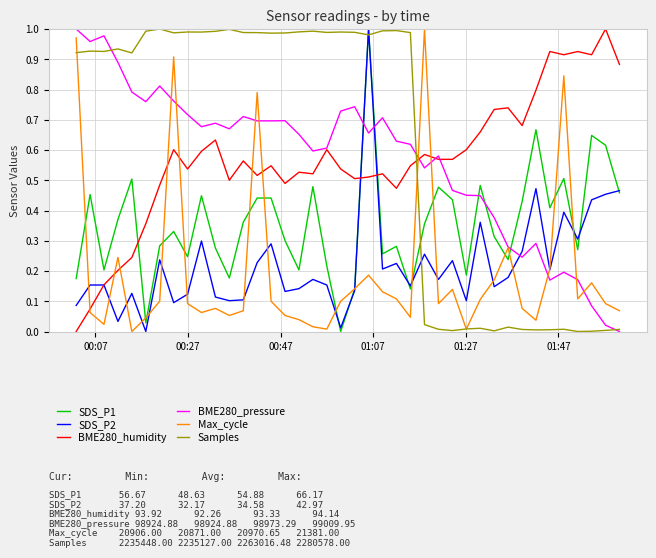

What is the sum of all Max_cycle values?

7.8